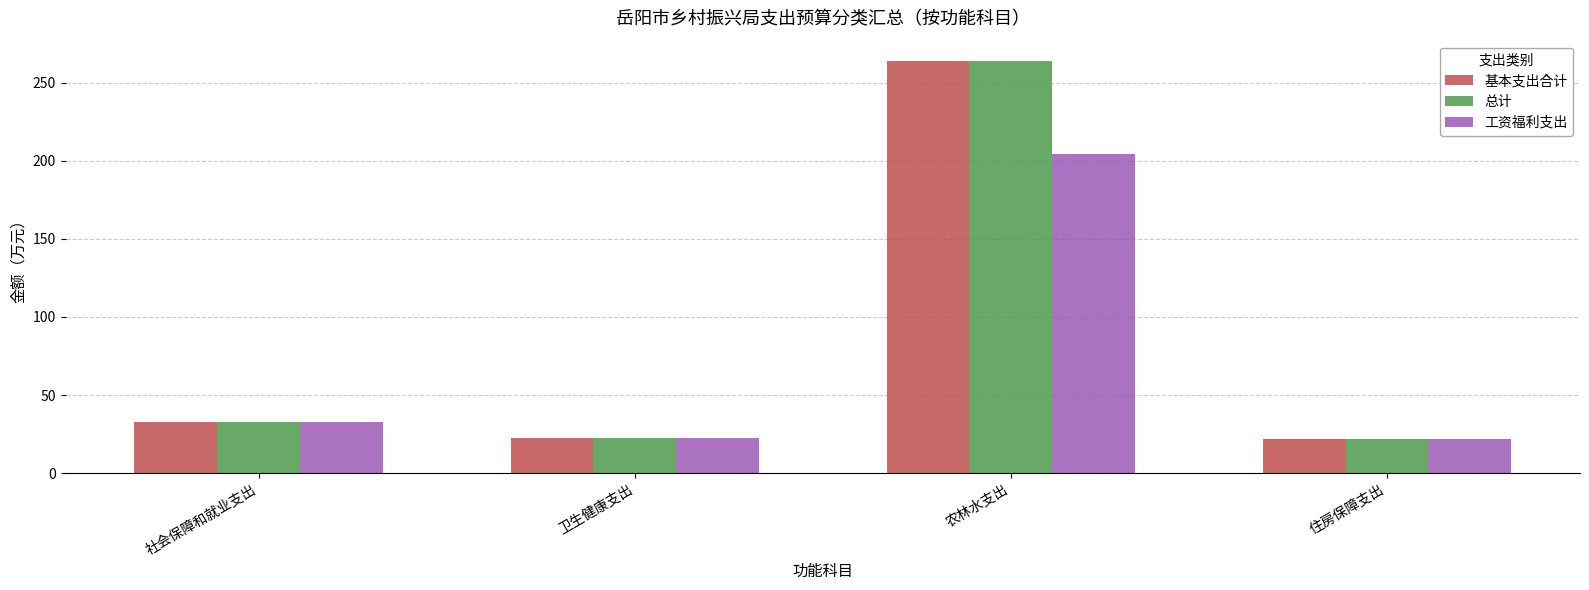

What is the difference between the maximum and minimum values in the 总计 series?

241.7